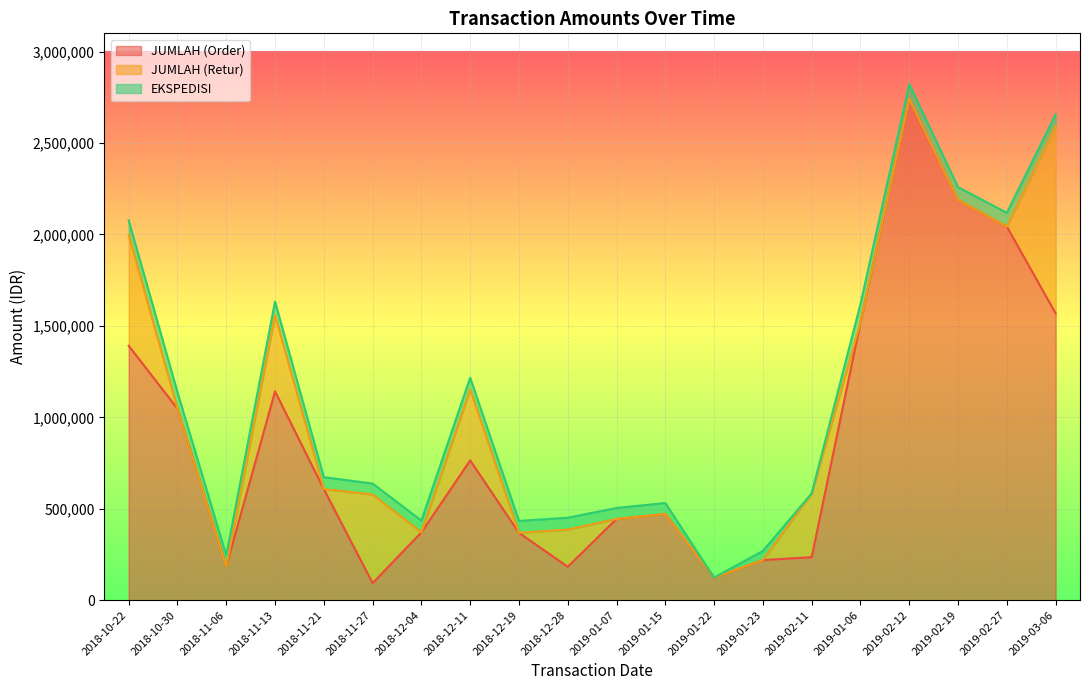

What is the sum of all EKSPEDISI values?

1250000